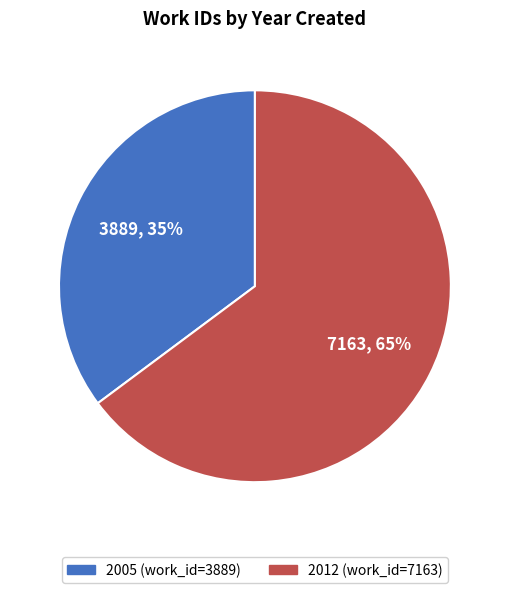

Approximately how many times larger is the value at 2005 (work_id=3889) compared to 2012 (work_id=7163)?

0.5